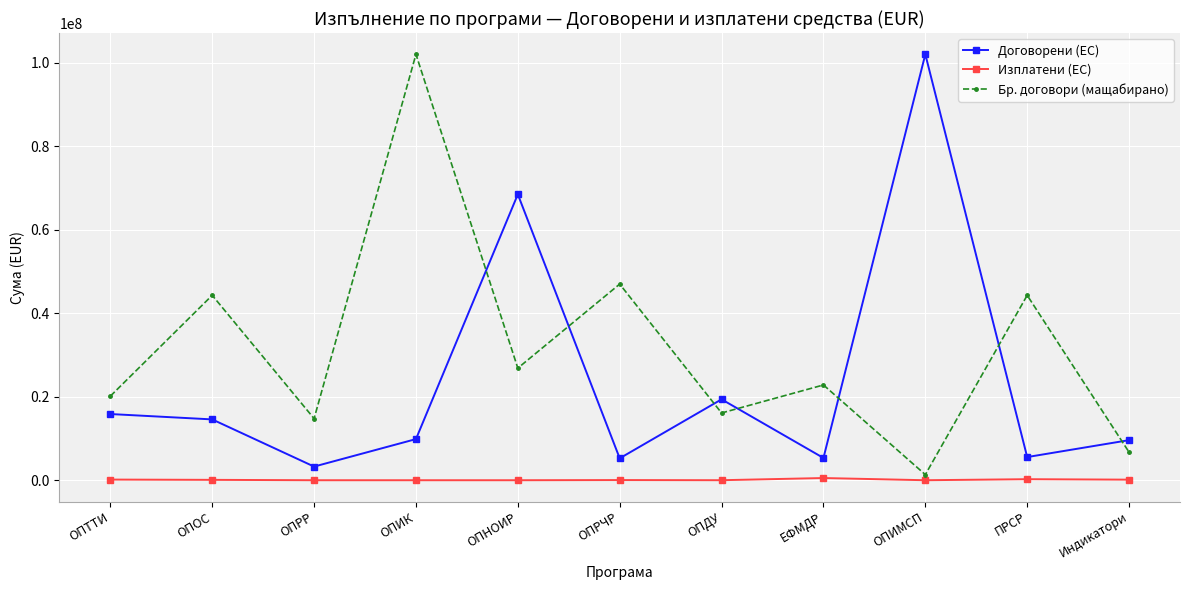

What is the average value of the Бр. договори (мащабирано) series?

31478468.9